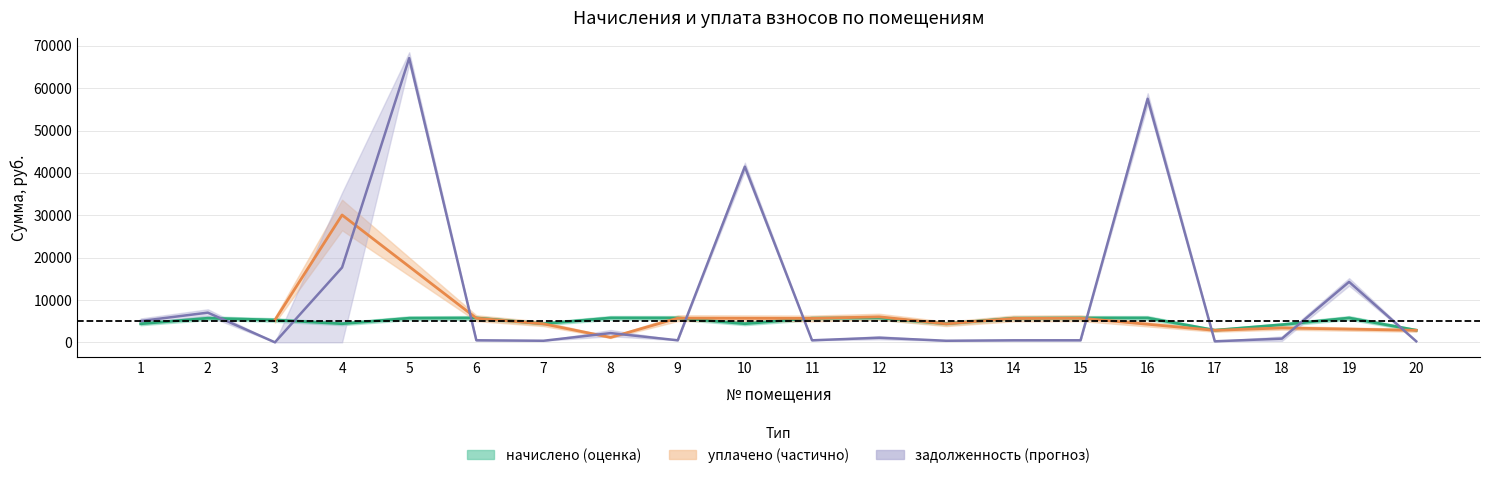

At which label does начислено reach its minimum?

17